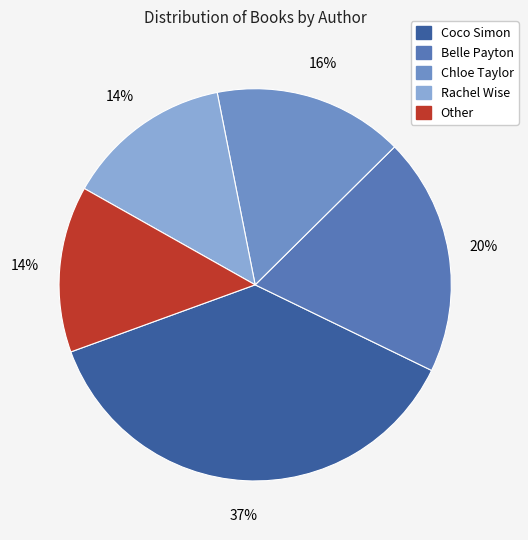

Rank the categories by value from lowest to highest.

Rachel Wise (85804469), Other, Chloe Taylor (408226711), Belle Payton (428115713), Coco Simon (78665404)